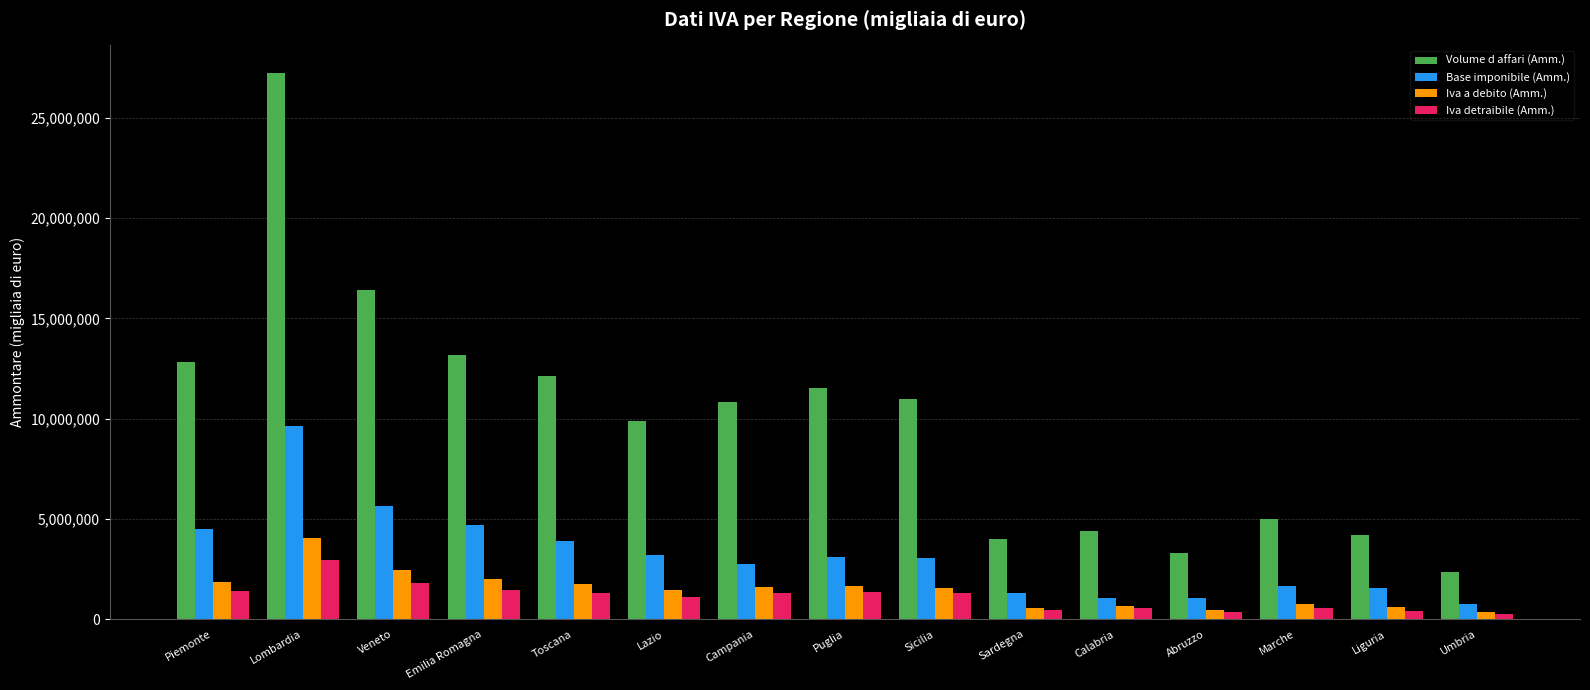

What are all the series names shown in the legend?

Volume d affari (Amm.), Base imponibile (Amm.), Iva a debito (Amm.), Iva detraibile (Amm.)